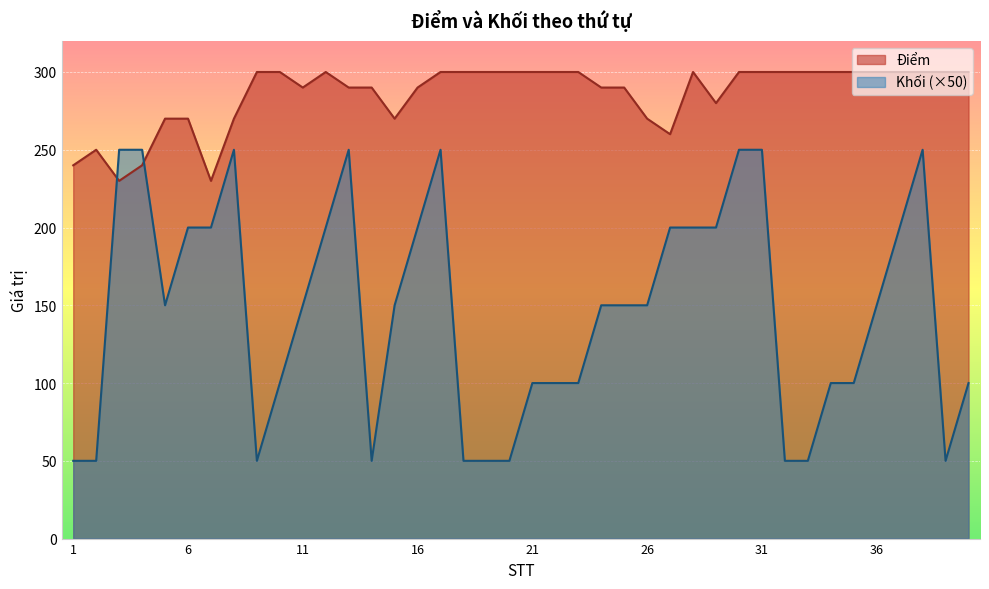

The value of Điểm at 20 is 300. True or false?

True